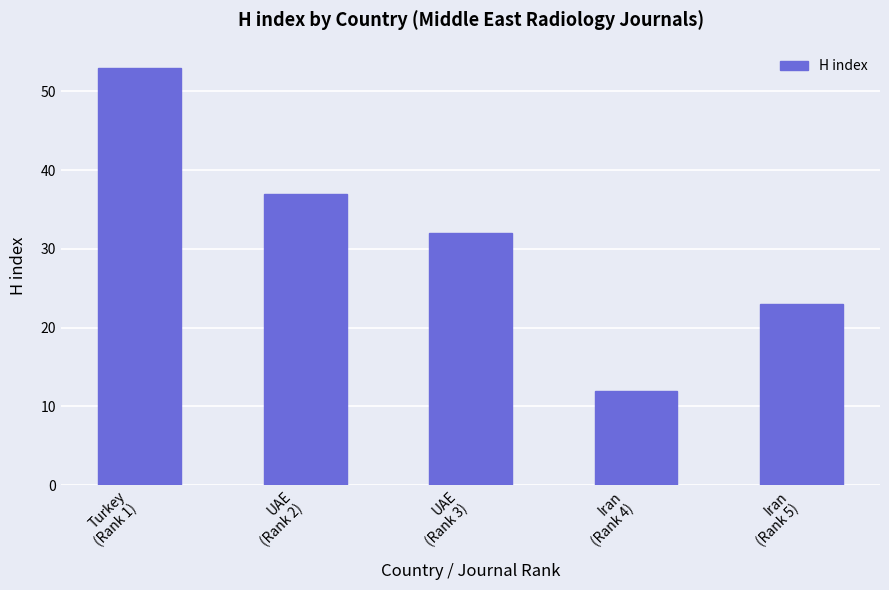

Reading left to right, what are all the values shown in this chart?

Turkey
(Rank 1)=53	UAE
(Rank 2)=37	UAE
(Rank 3)=32	Iran
(Rank 4)=12	Iran
(Rank 5)=23